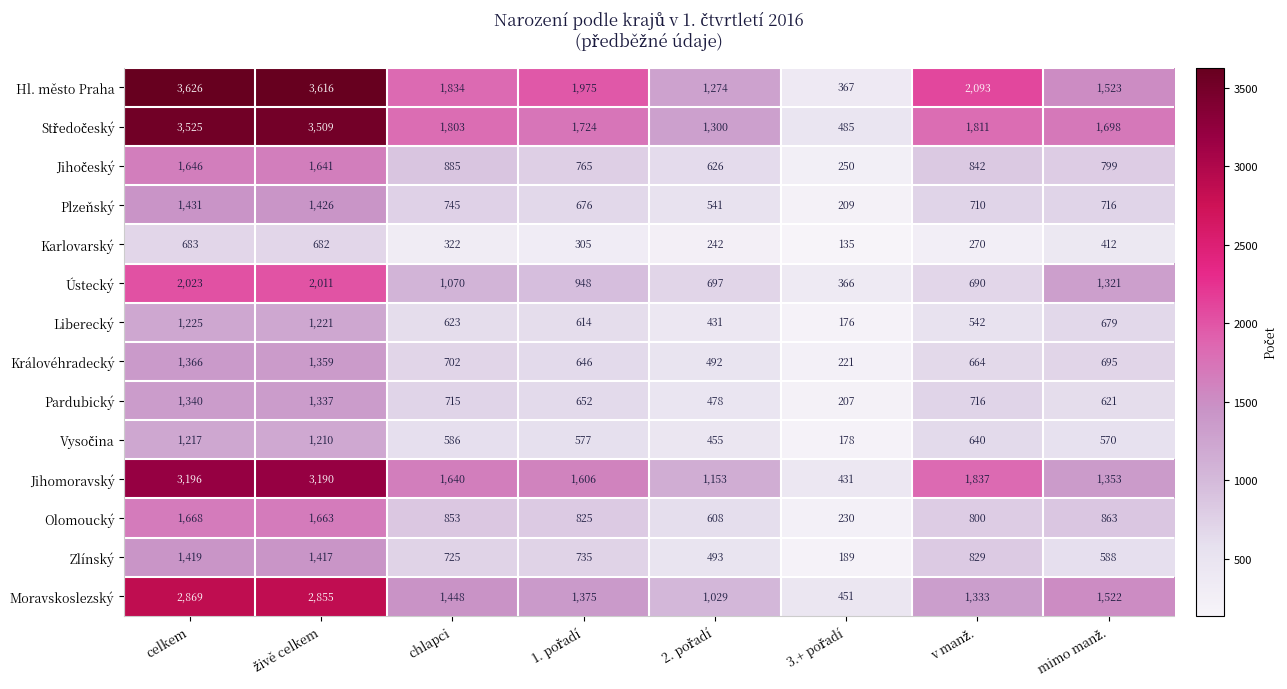

How many distinct data groups are displayed?

14